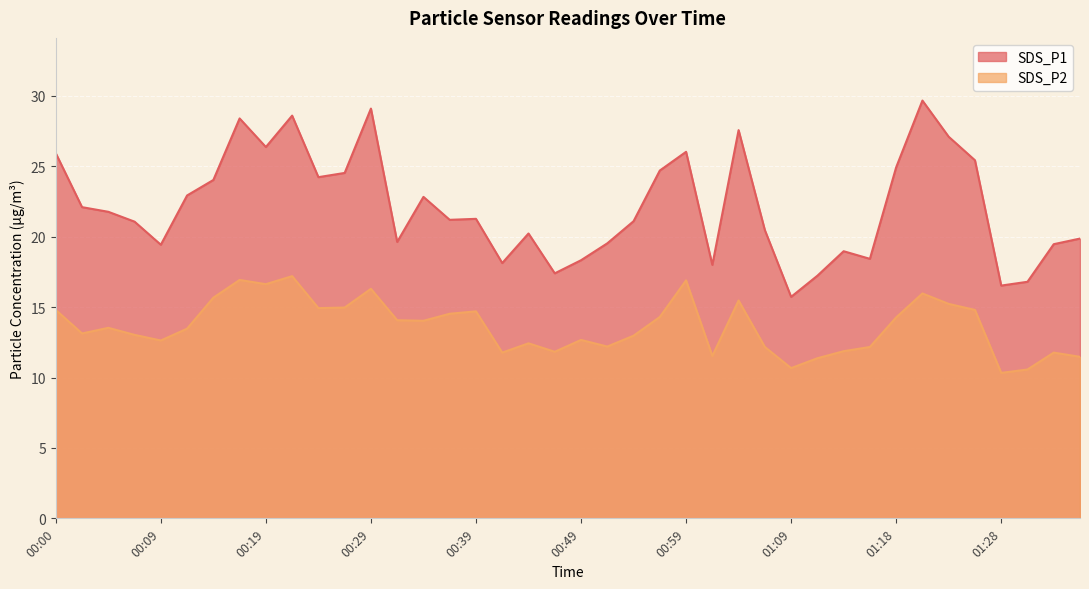

How many interior local peaks does the SDS_P1 series have?

10